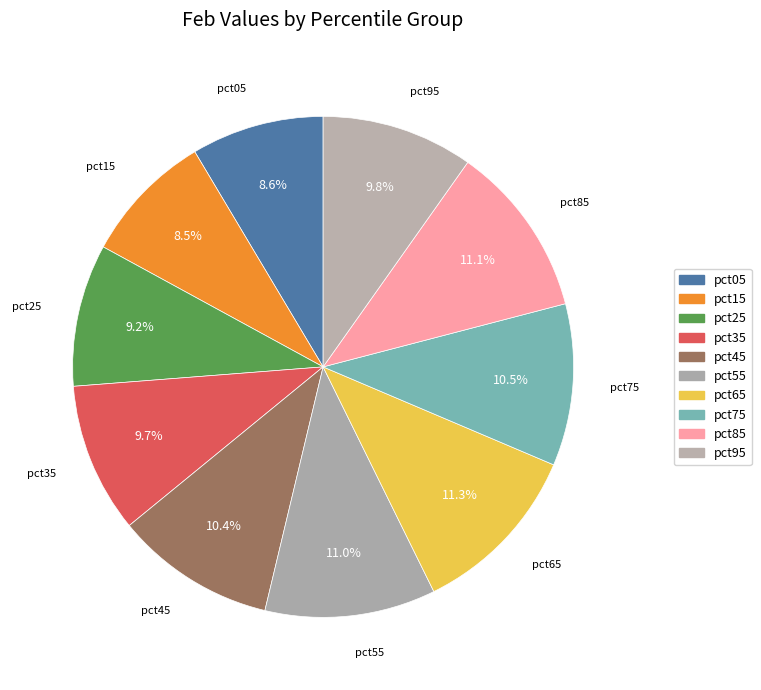

Count the number of slices in the pie.

10